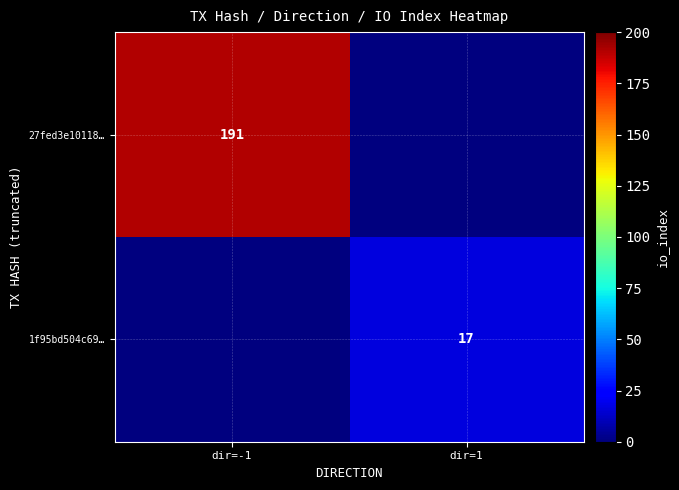

Is the value of 1f95bd504c69… at dir=1 greater than the value of 27fed3e10118… at dir=-1?

No